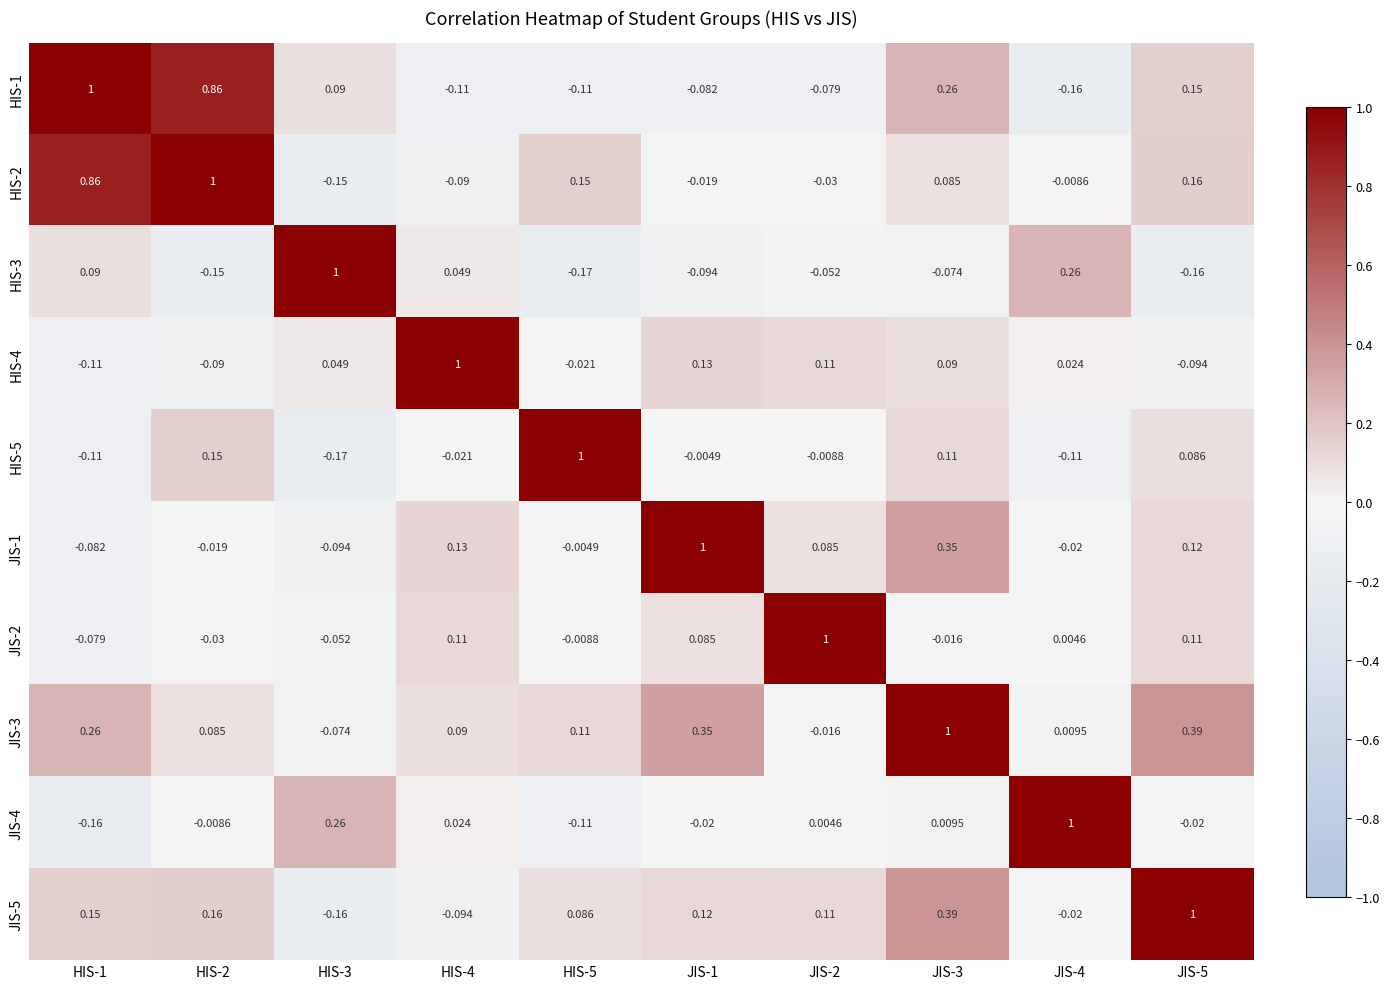

Is the value of JIS-1 at HIS-5 greater than the value of HIS-4 at JIS-1?

No